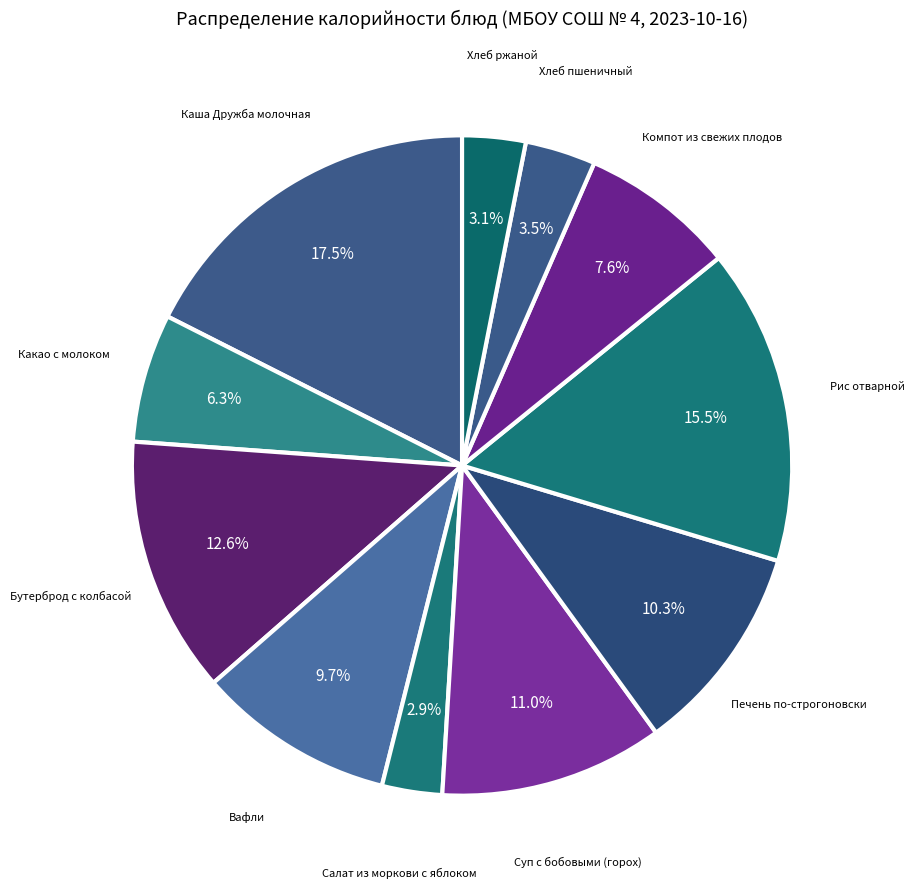

What percentage do Хлеб пшеничный and Компот из свежих плодов together represent?

11.1%